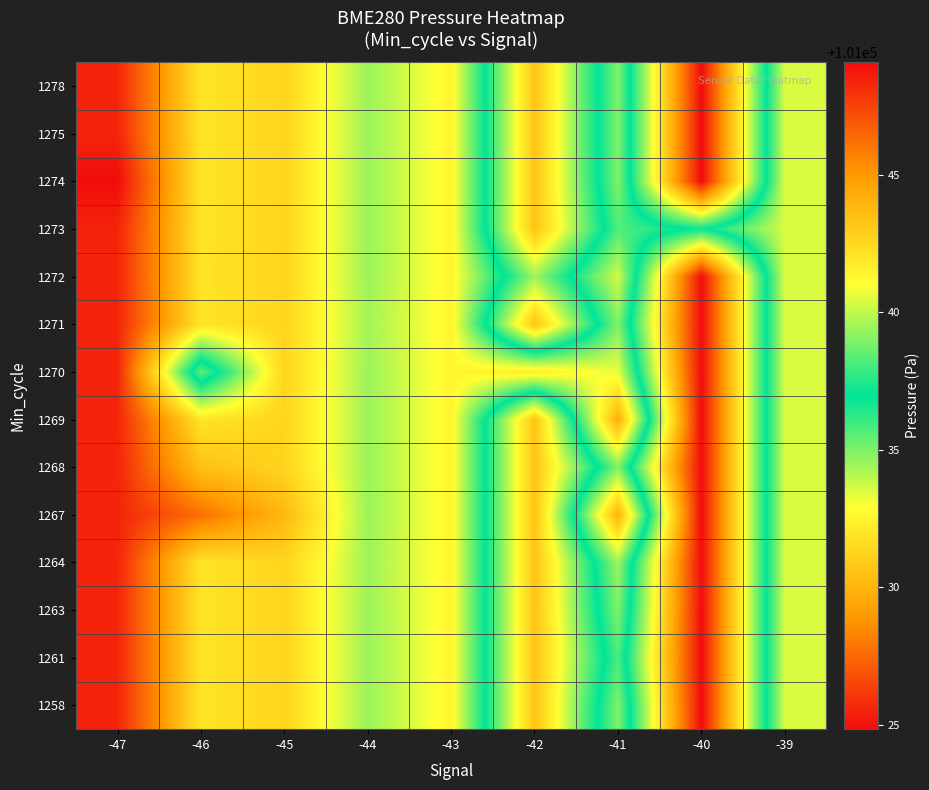

How many series are shown in this chart?

14